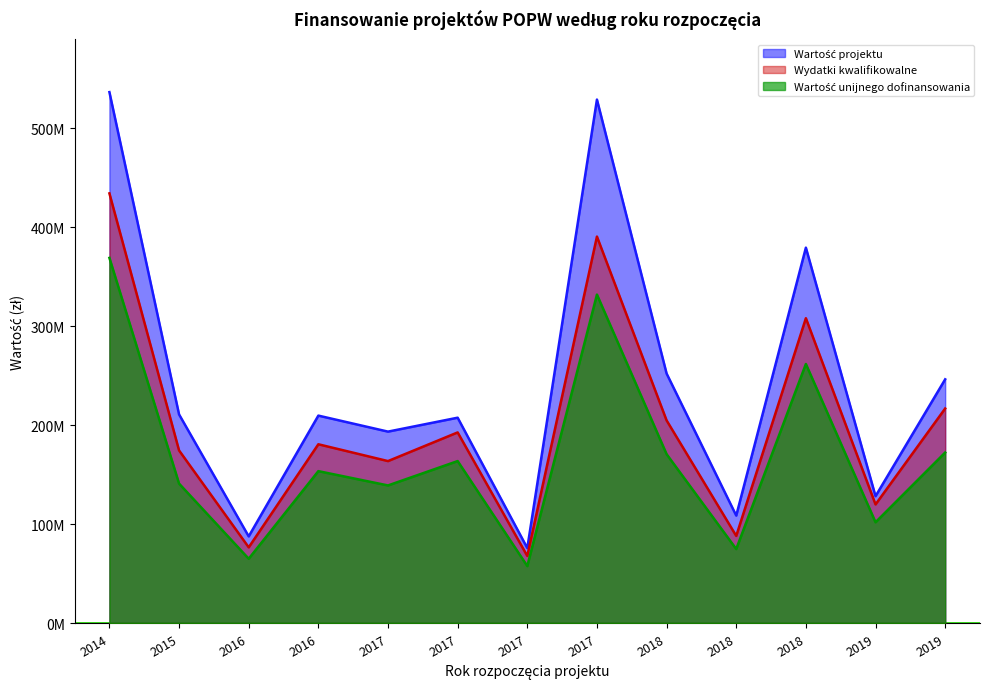

The value of Wydatki kwalifikowalne at 2017 is 132492924.0. True or false?

False